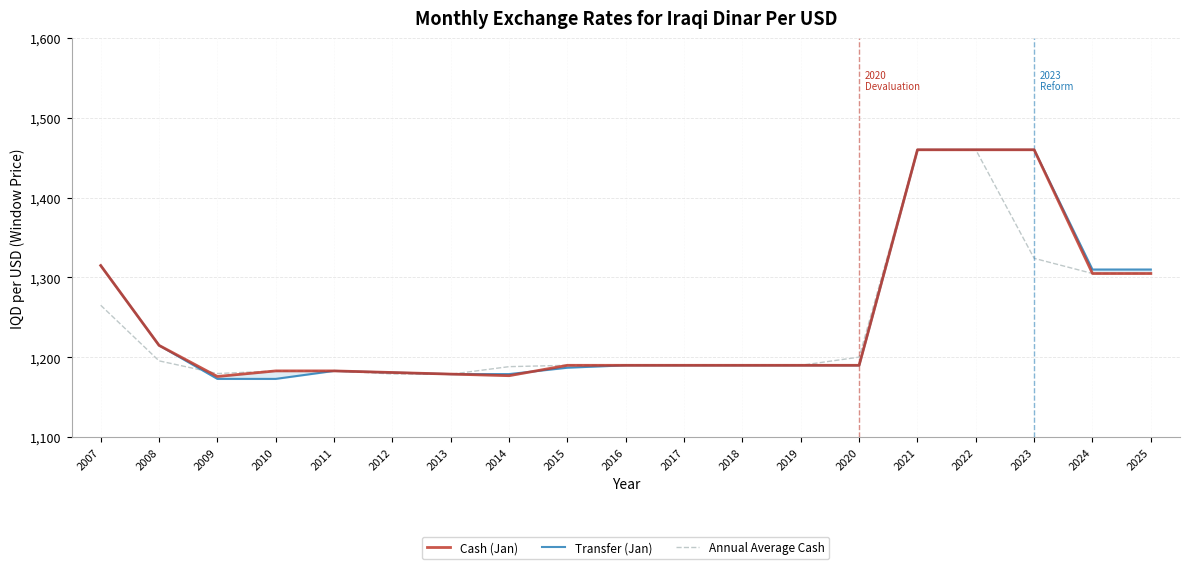

The value of Cash (Jan) at 2011 is 1931.2. True or false?

False